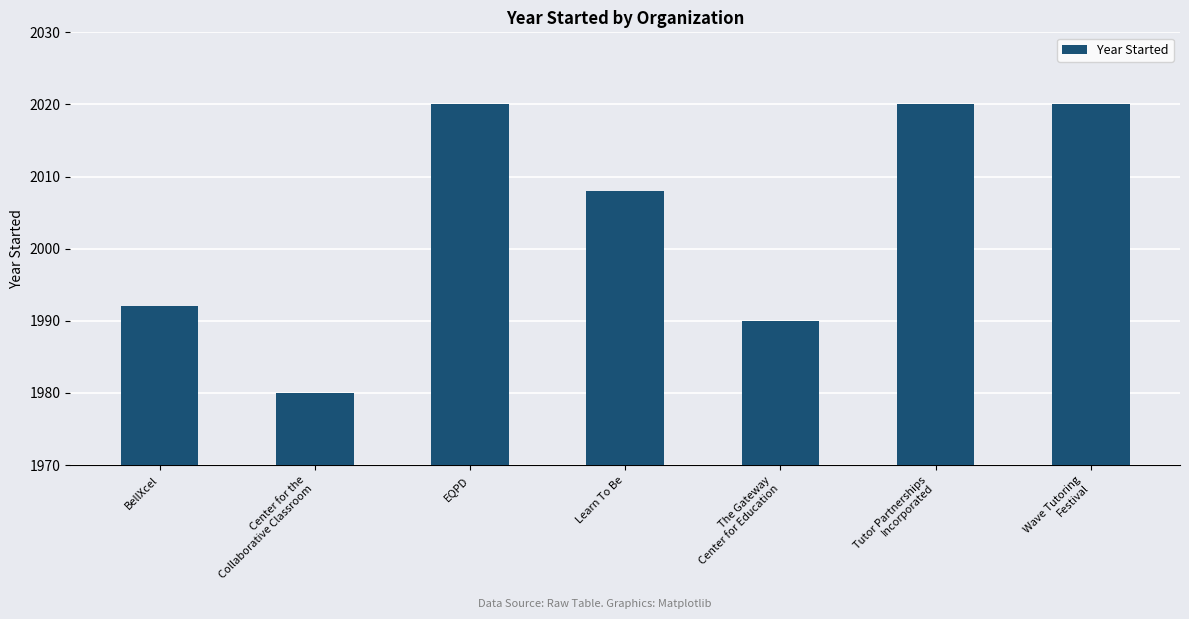

True or false: the data shows 1990 at The Gateway
Center for Education.

True